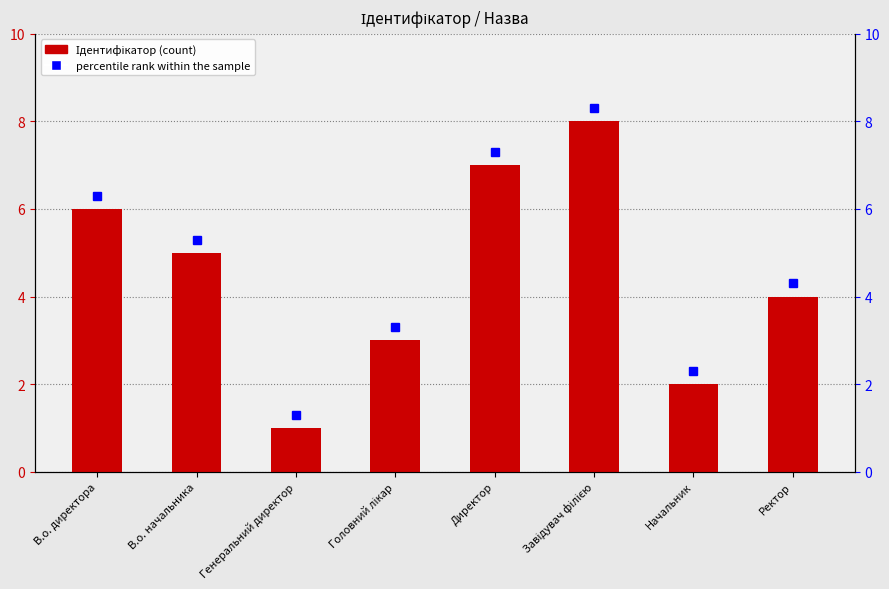

Is it true that the value at В.о. директора is 6?

True